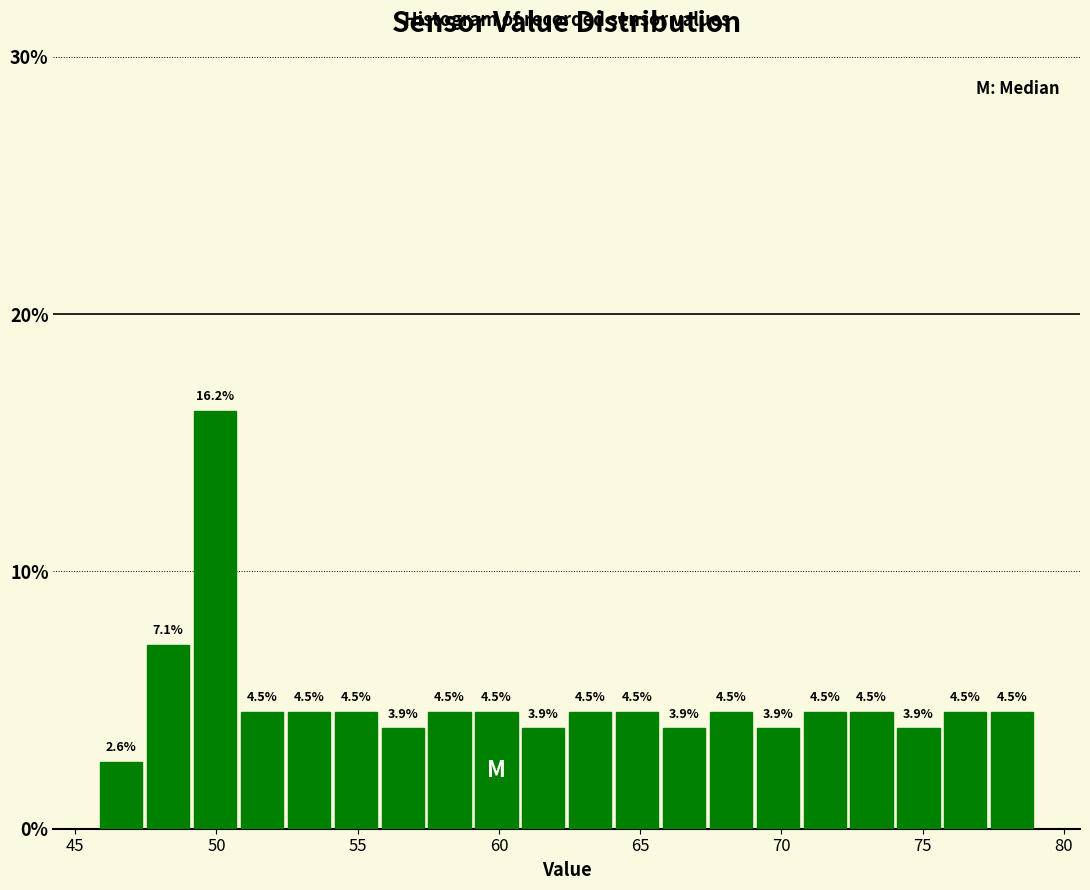

Around what value on the x-axis is the tallest bar? Give the approximate position of its centre, as read against the axis.

50.0